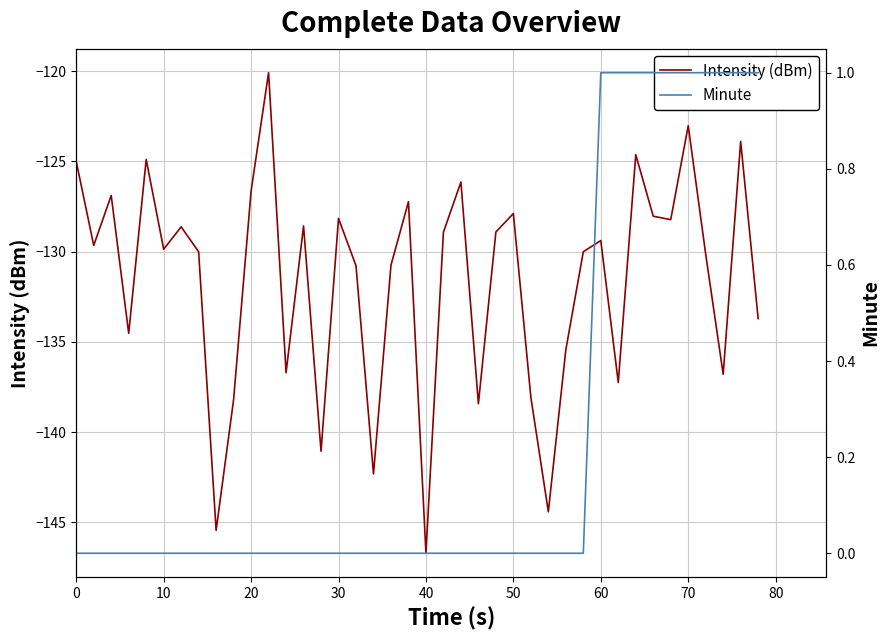

Reading left to right, transcribe all the data shown in this chart.

Intensity (dBm): -125.0	-129.7	-126.9	-134.5	-124.9	-129.9	-128.6	-130.0	-145.4	-138.2	-126.6	-120.1	-136.7	-128.6	-141.1	-128.2	-130.8	-142.3	-130.8	-127.2	-146.7	-128.9	-126.1	-138.4	-128.9	-127.9	-138.1	-144.4	-135.4	-130.0	-129.4	-137.3	-124.6	-128.0	-128.2	-123.0	-130.1	-136.8	-123.9	-133.7
Minute: 0.0	0.0	0.0	0.0	0.0	0.0	0.0	0.0	0.0	0.0	0.0	0.0	0.0	0.0	0.0	0.0	0.0	0.0	0.0	0.0	0.0	0.0	0.0	0.0	0.0	0.0	0.0	0.0	0.0	0.0	1.0	1.0	1.0	1.0	1.0	1.0	1.0	1.0	1.0	1.0